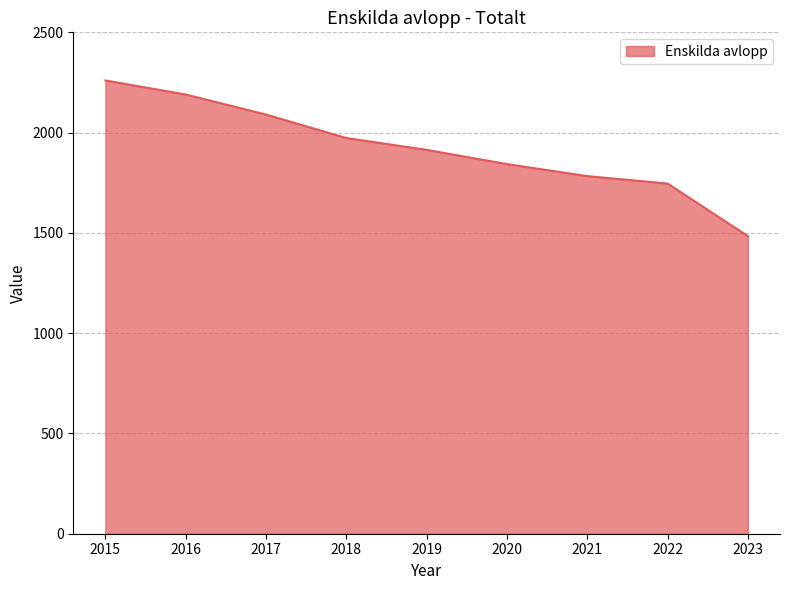

True or false: the data has more than 2 interior local peaks.

False